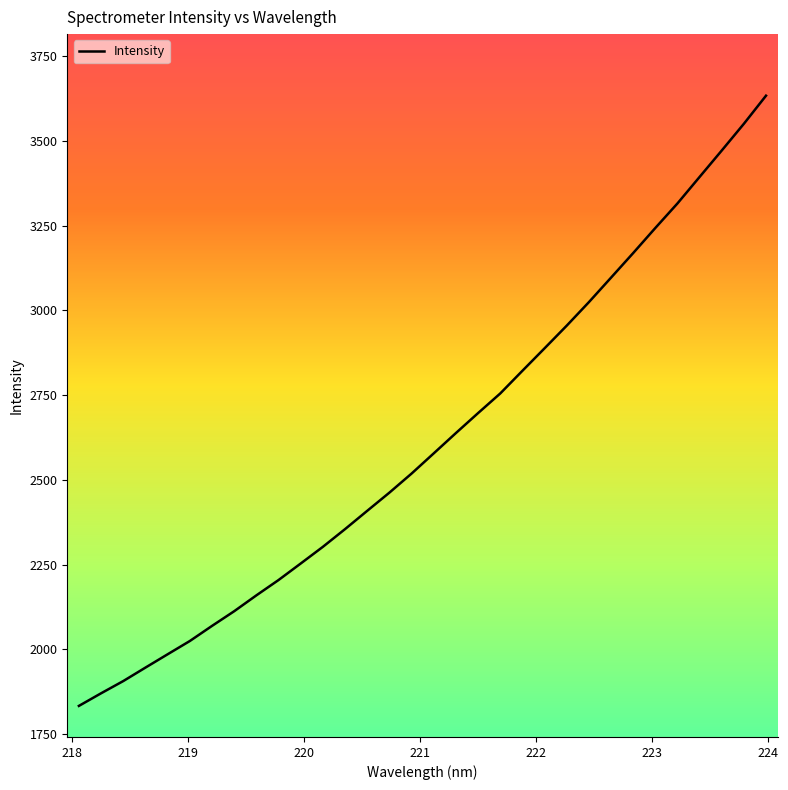

What is the minimum value shown in the chart?

1832.9